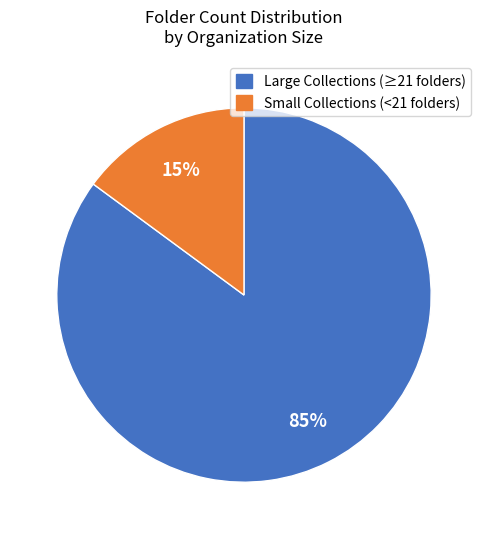

Is there a majority slice in this chart?

Yes